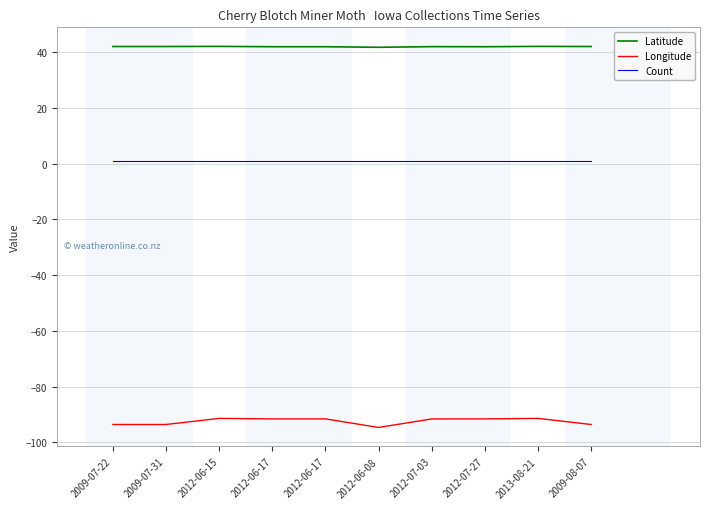

Which series has the largest range (max minus min)?

Longitude